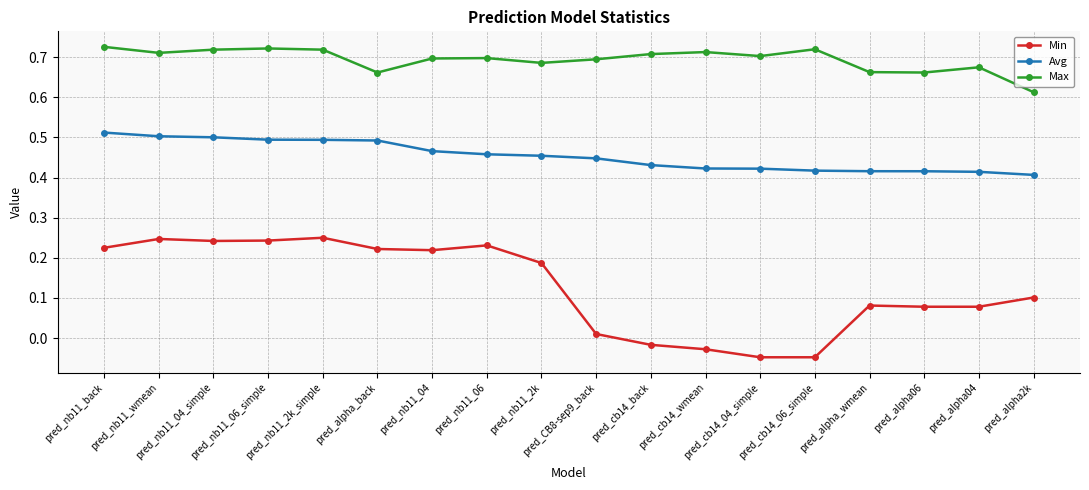

How many Max values are between 0 and 1?

18